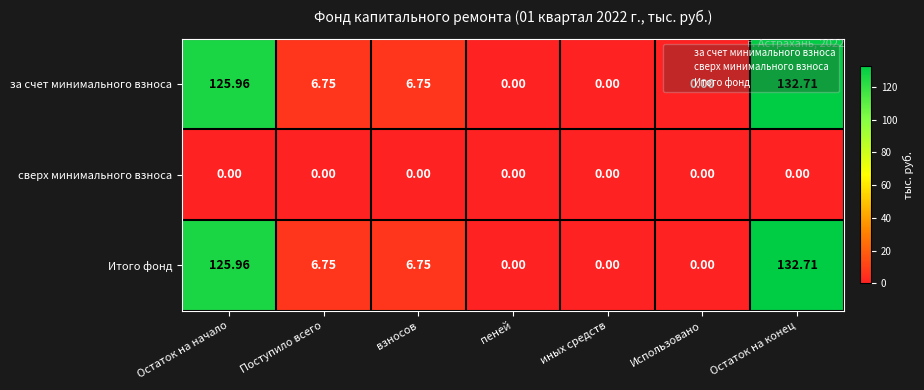

Where does the Итого фонд series first go above 6?

Остаток на начало